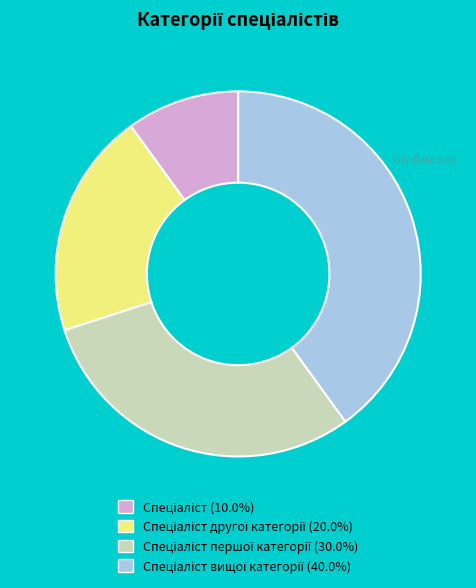

Is there any slice that represents more than half of the pie?

No